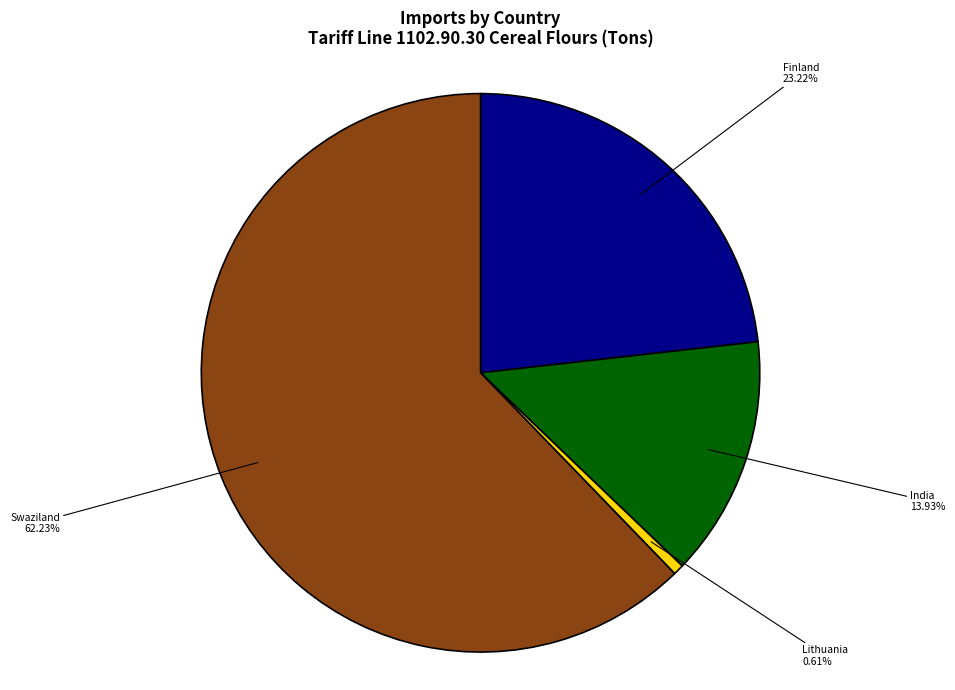

To the nearest percent, what is the difference between the largest and smallest slice percentages?

62%